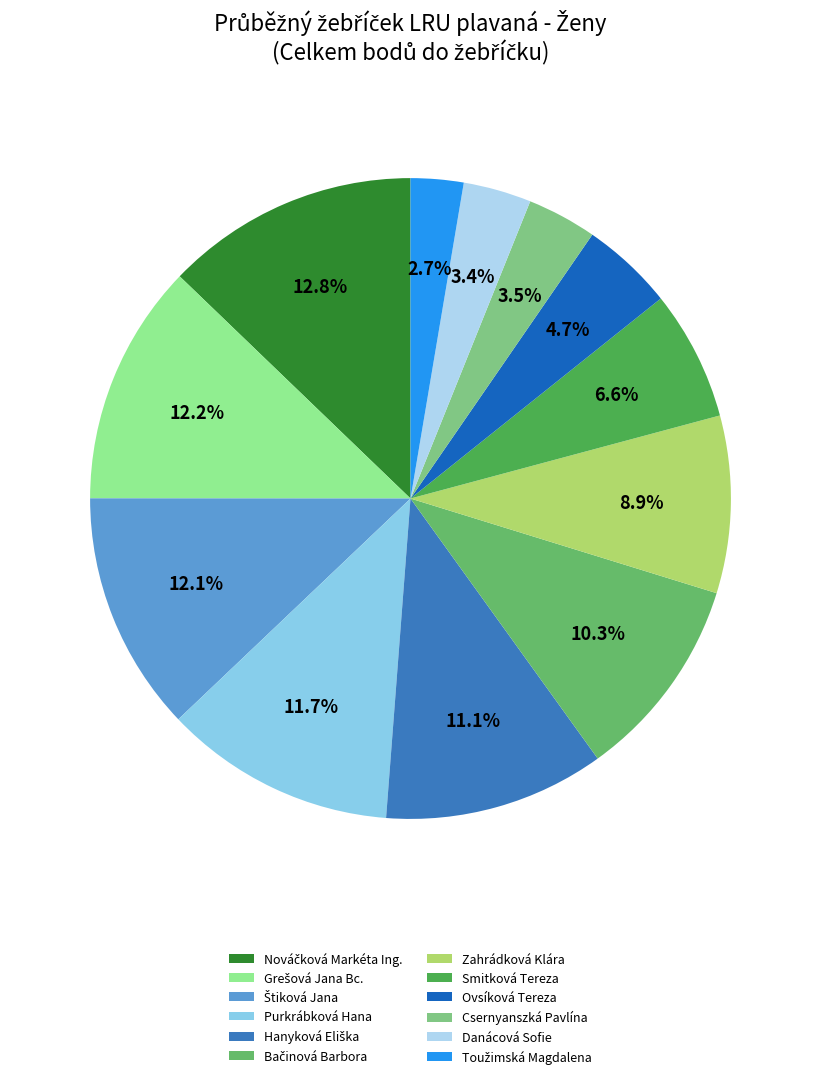

To the nearest percent, what portion does Grešová Jana Bc. represent?

12%